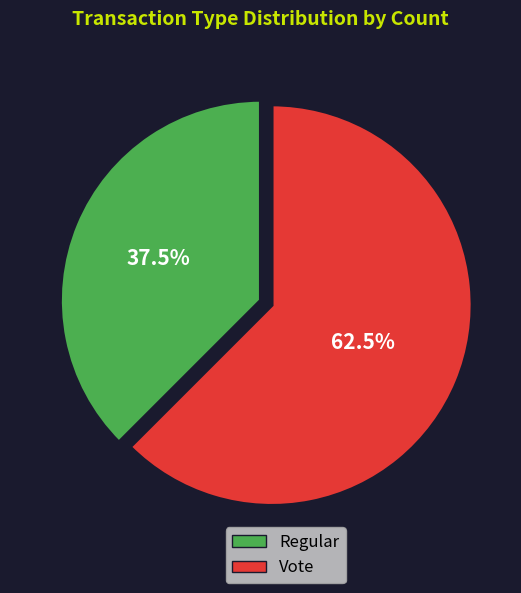

Approximately how many times larger is the value at Regular compared to Vote?

0.6